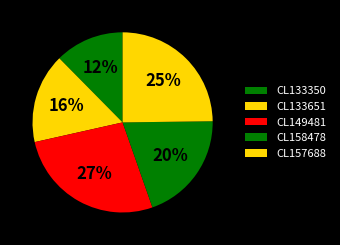

Does any single category account for the majority?

No